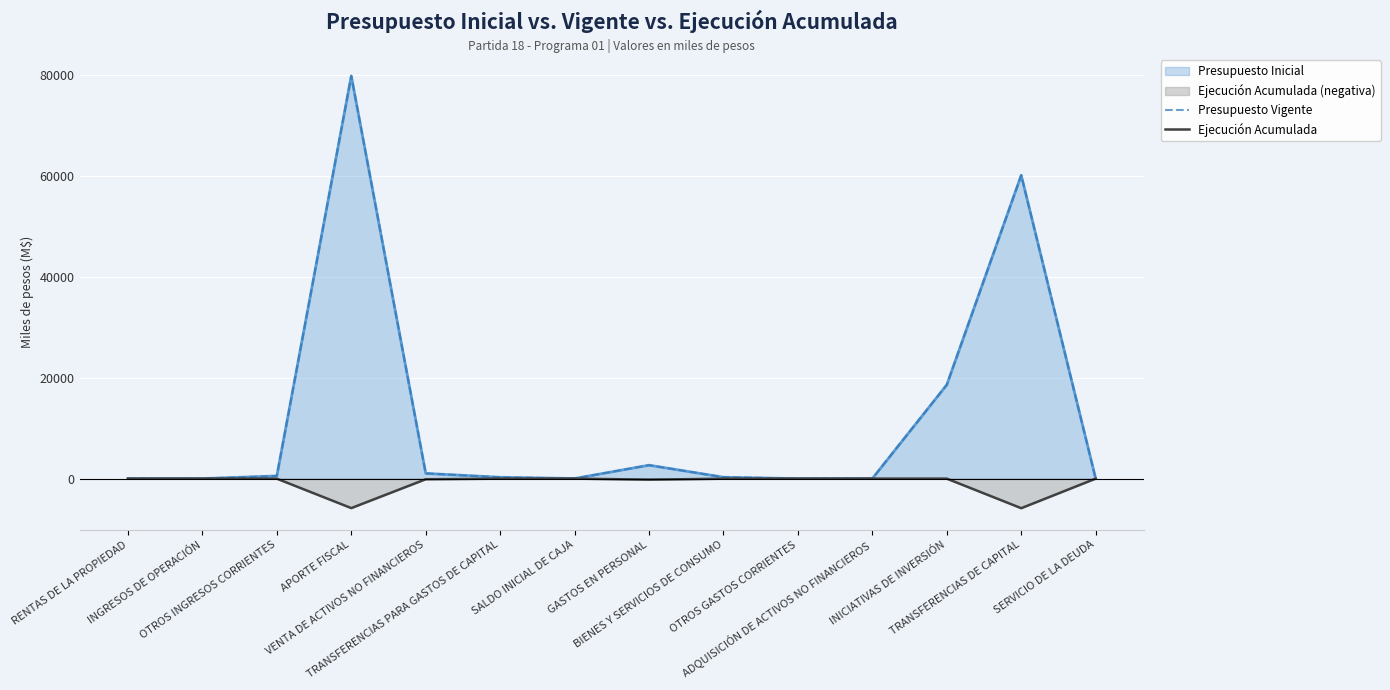

Which category has the highest value across all series?

APORTE FISCAL